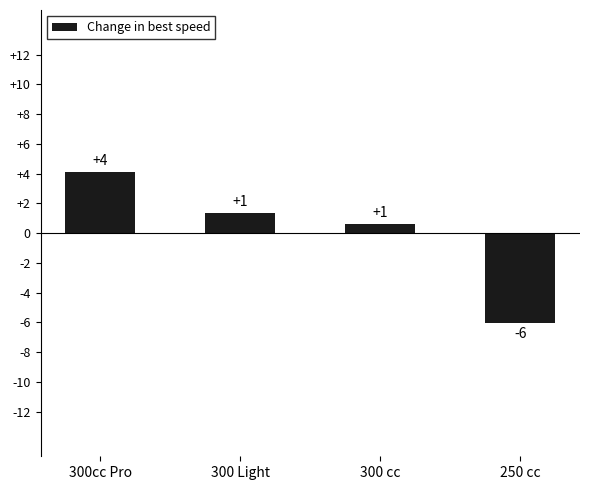

Are the bars horizontal?

No